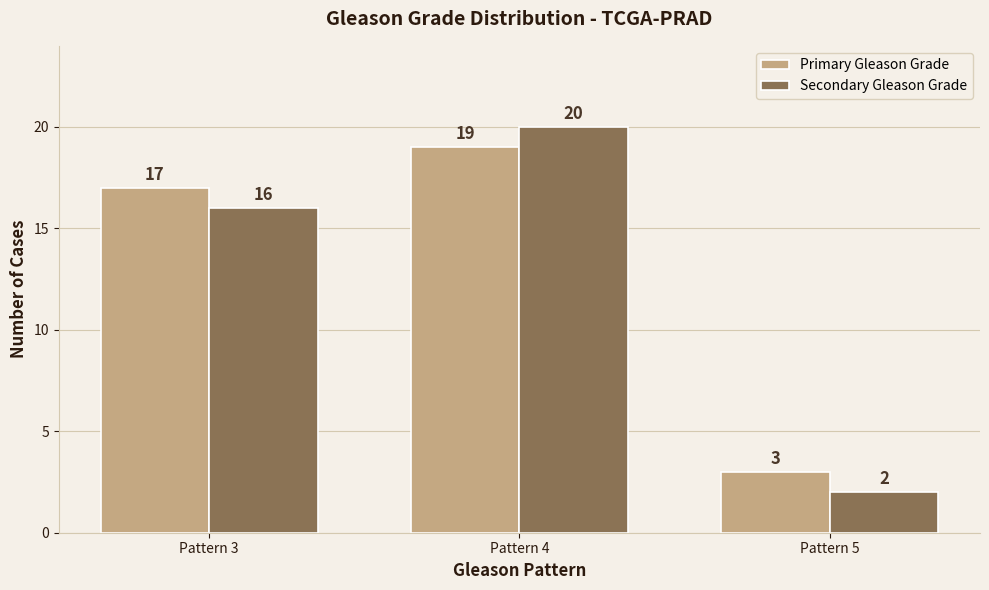

What is the difference between the maximum and minimum values in the Primary Gleason Grade series?

16